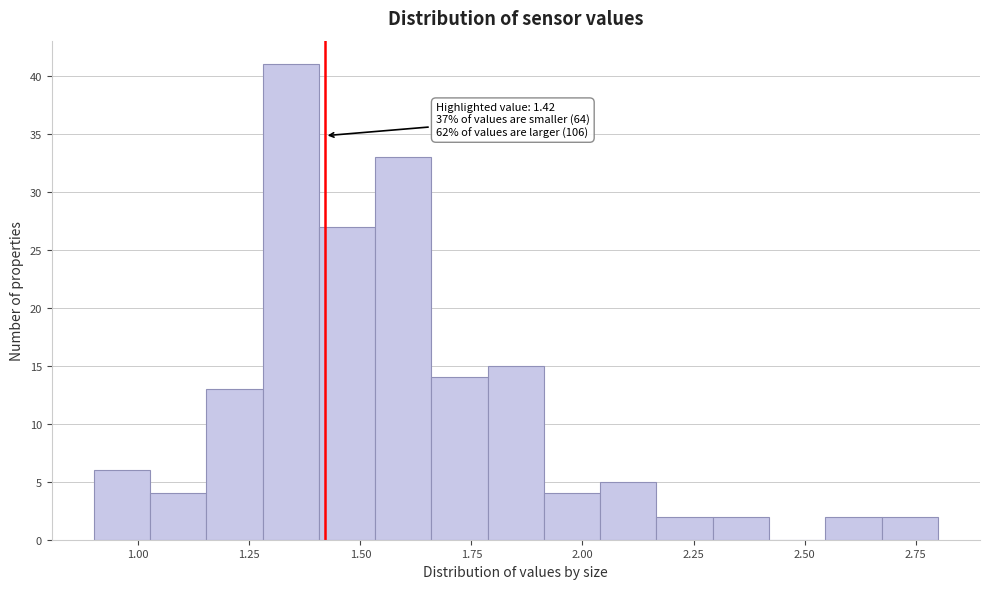

Read against the x-axis, roughly where is the centre of the tallest bar?

1.35